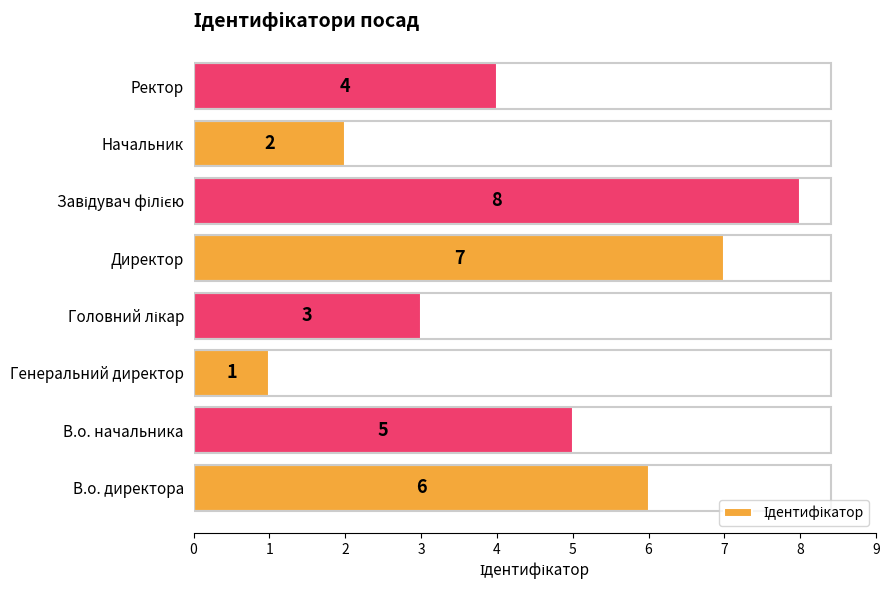

Count the values in the range 3 to 7.

5